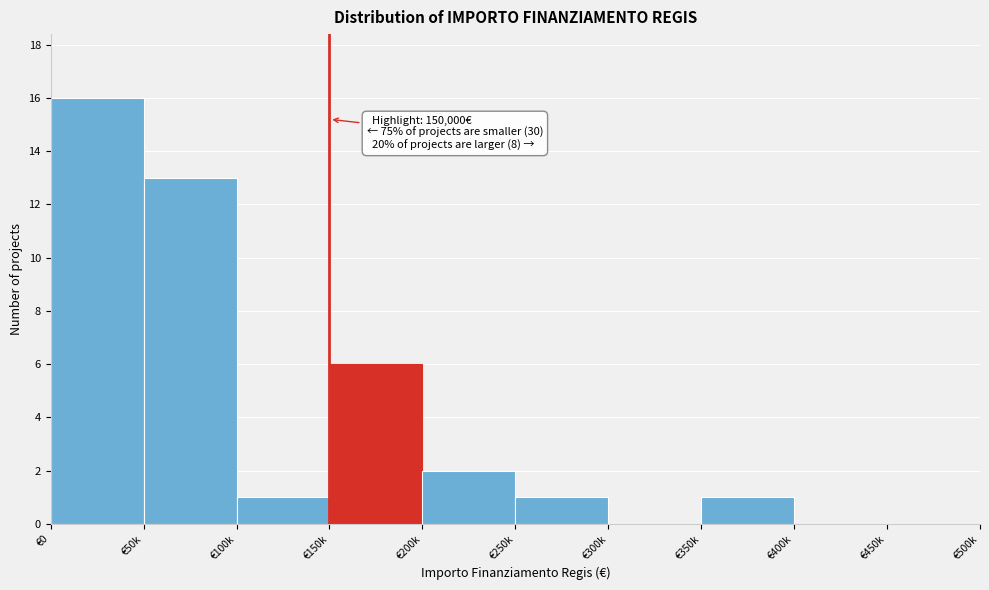

Reading left to right, what are all the values shown in this chart?

€0=16	€50k=13	€100k=1	€150k=6	€200k=2	€250k=1	€300k=0	€350k=1	€400k=0	€450k=0